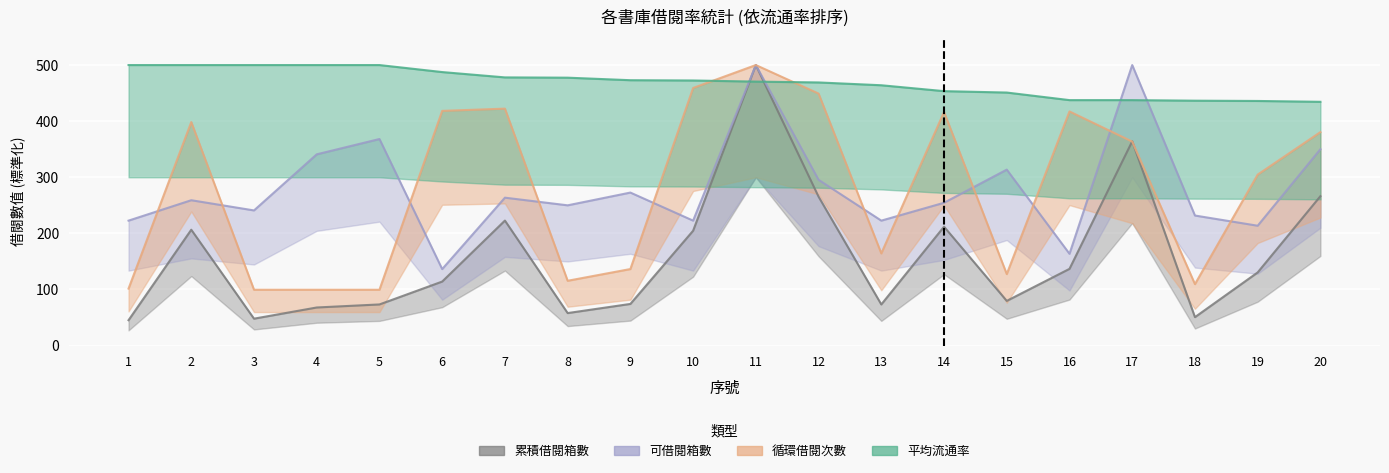

Where do 循環借閱次數 and 平均流通率 first cross each other?

10 and 11